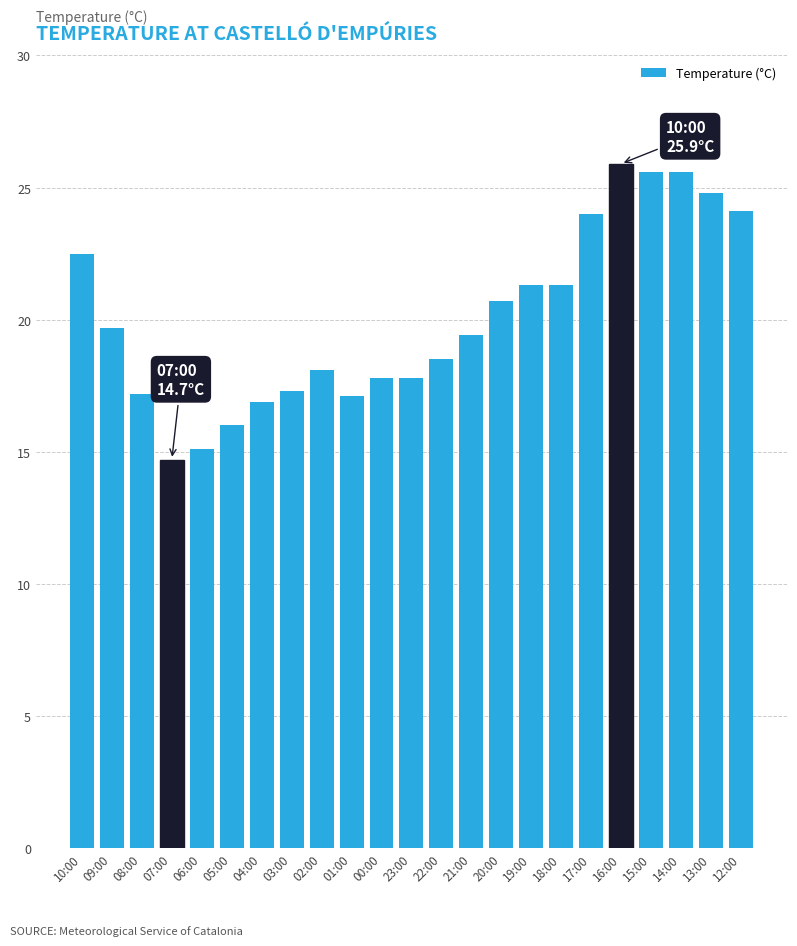

What is the change in value from 08:00 to 14:00?

+8.4